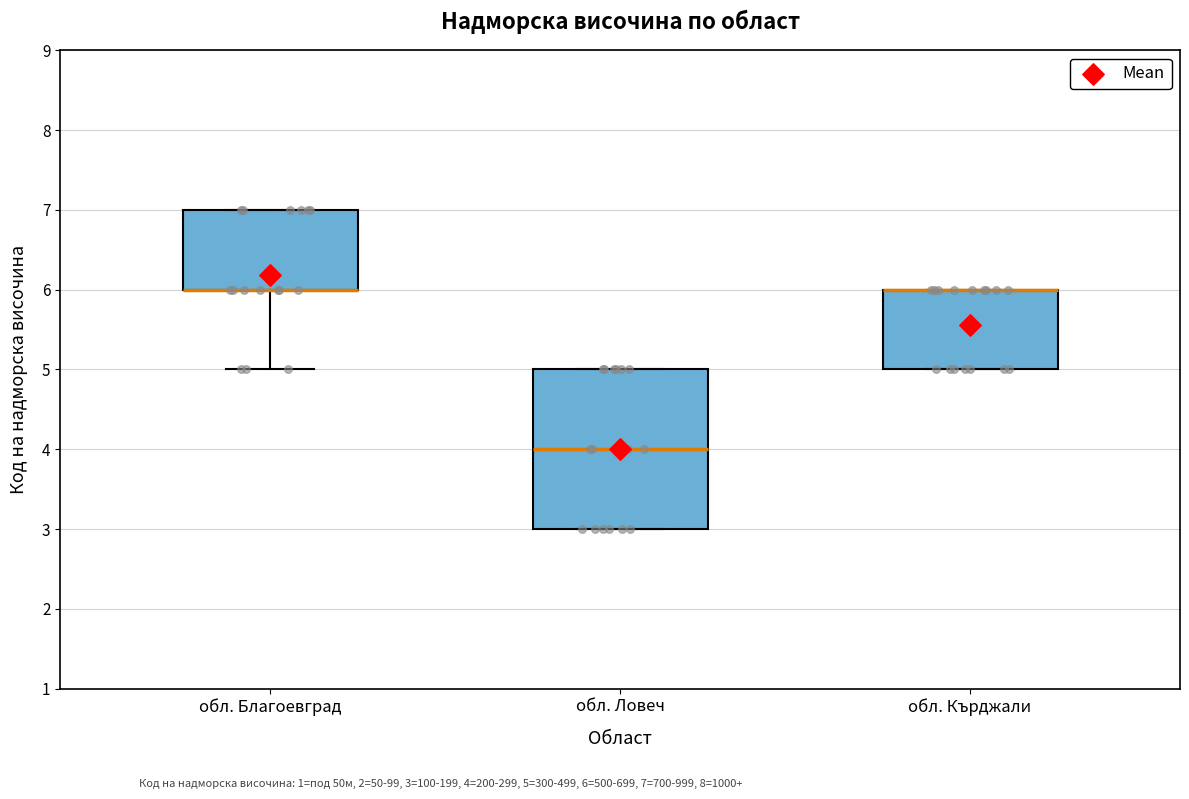

Comparing the boxes themselves (not the whiskers), which one is the tallest?

обл. Ловеч